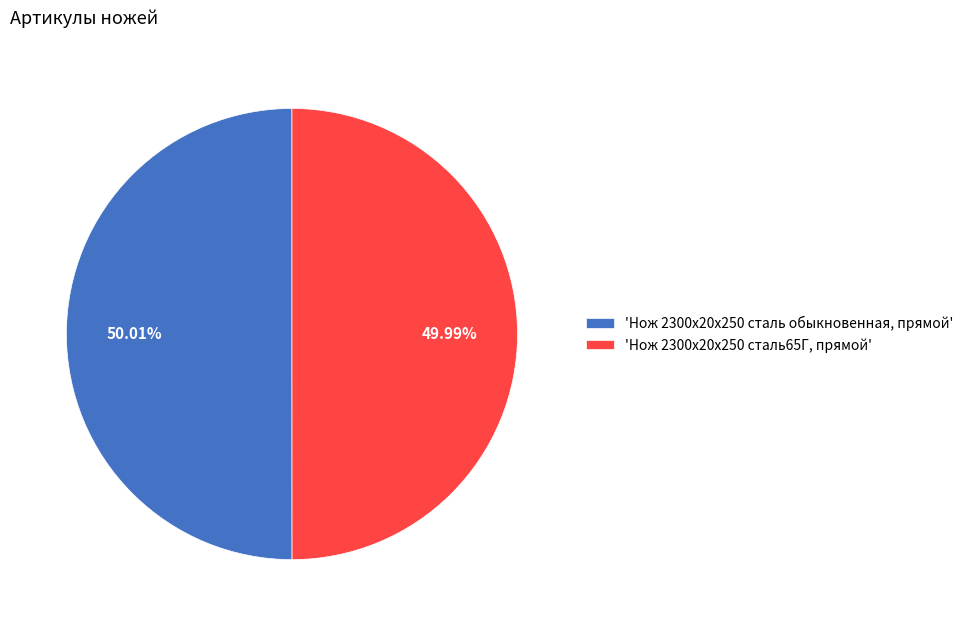

Rank the categories by value from highest to lowest.

'Нож 2300х20х250 сталь обыкновенная, прямой', 'Нож 2300х20х250 сталь65Г, прямой'